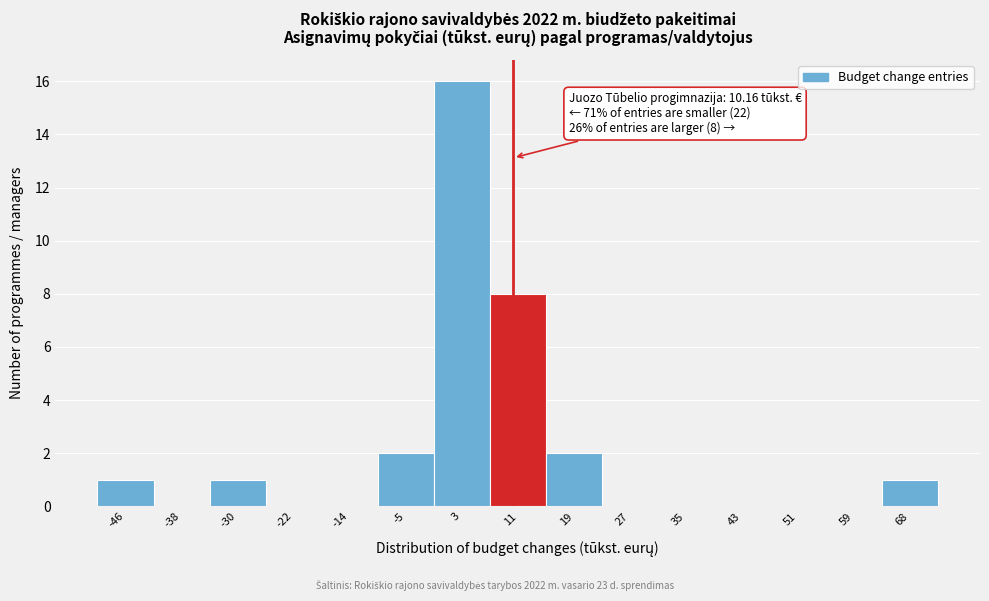

Which range on the x-axis has the tallest bar?

-1 to 7